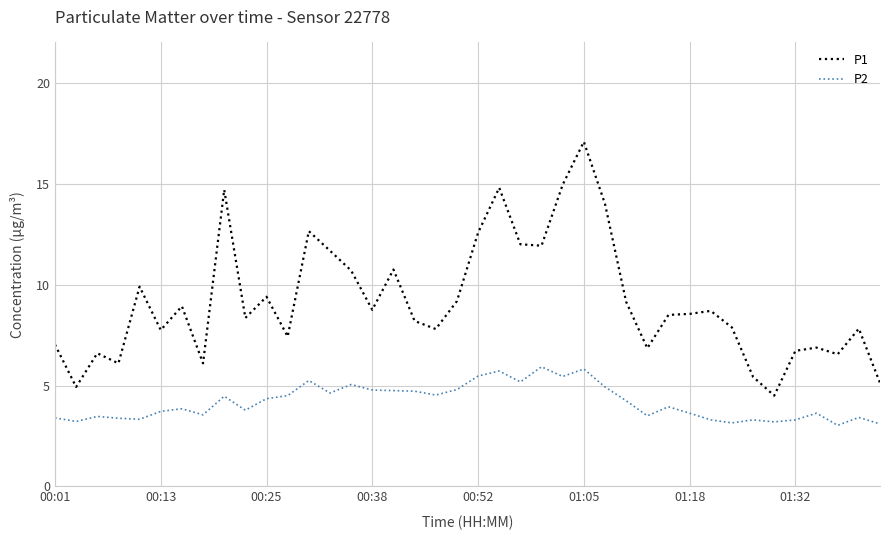

List the series in order of their peak value, lowest first.

P2, P1